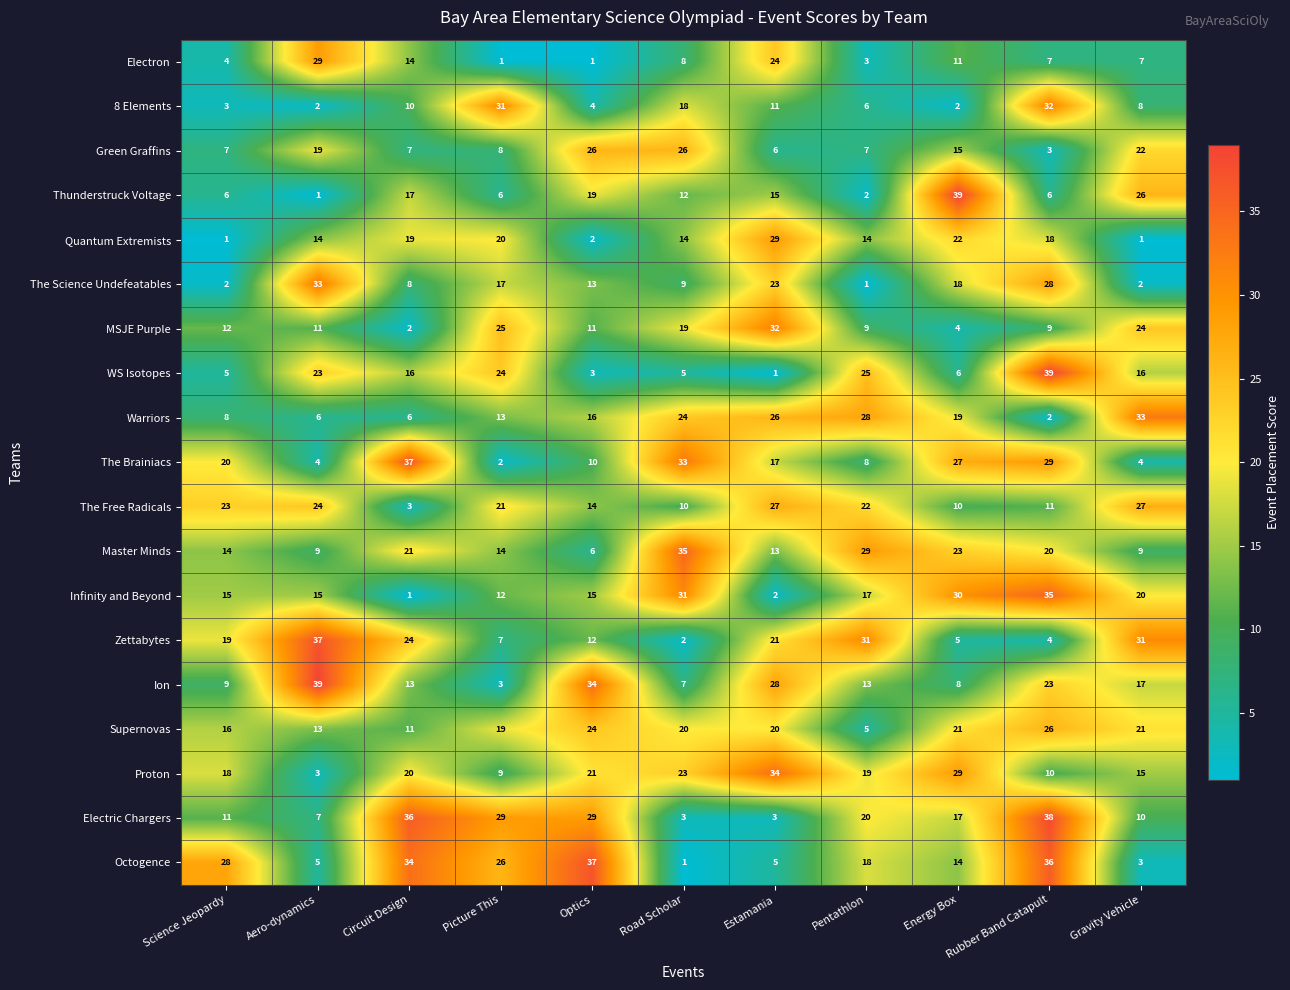

What is the average value of the Proton series?

18